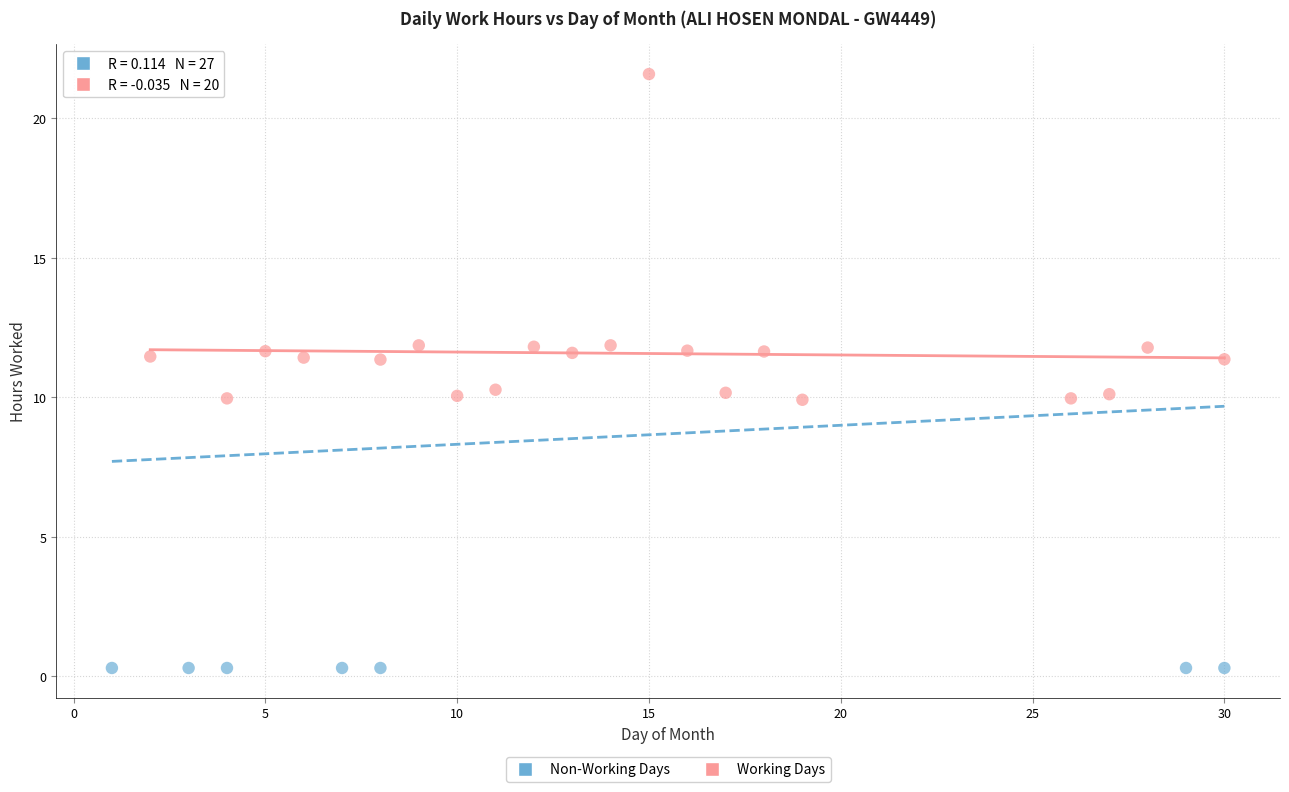

Which series reaches the maximum Y coordinate?

Working Days